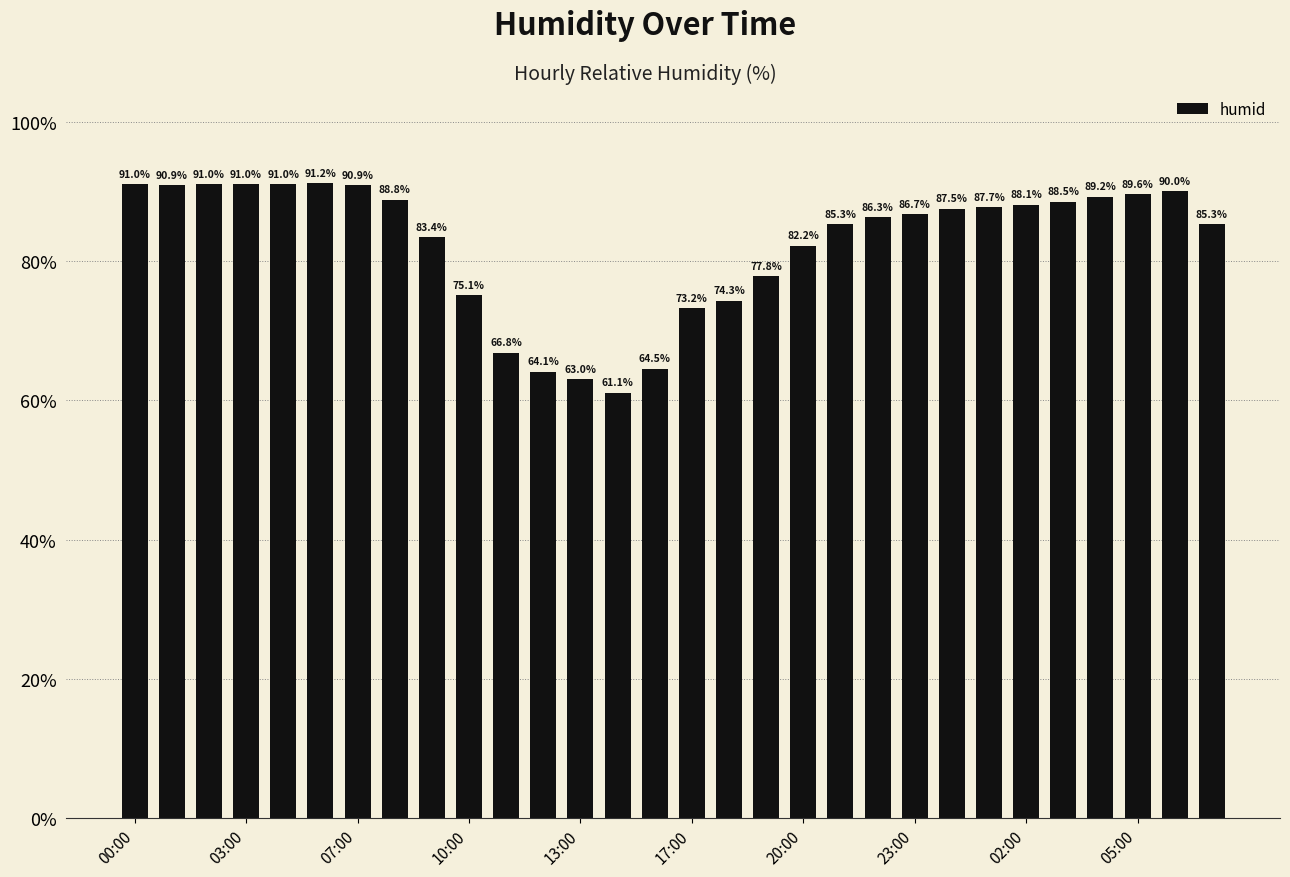

What is the maximum value shown in the chart?

91.2